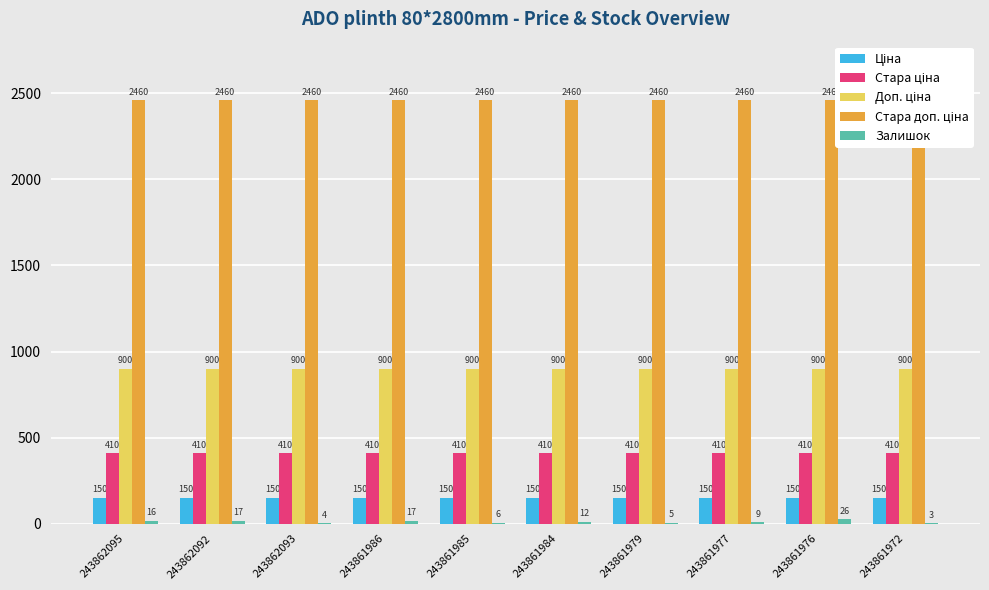

The Доп. ціна series shows 244.1 at 243861976. True or false?

False